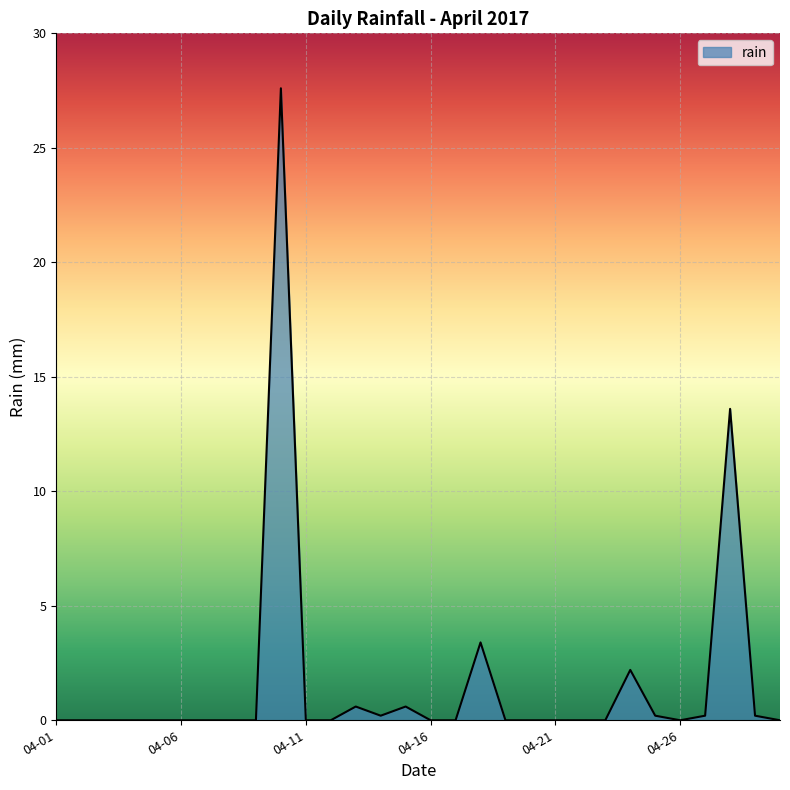

What is the maximum value shown in the chart?

27.6